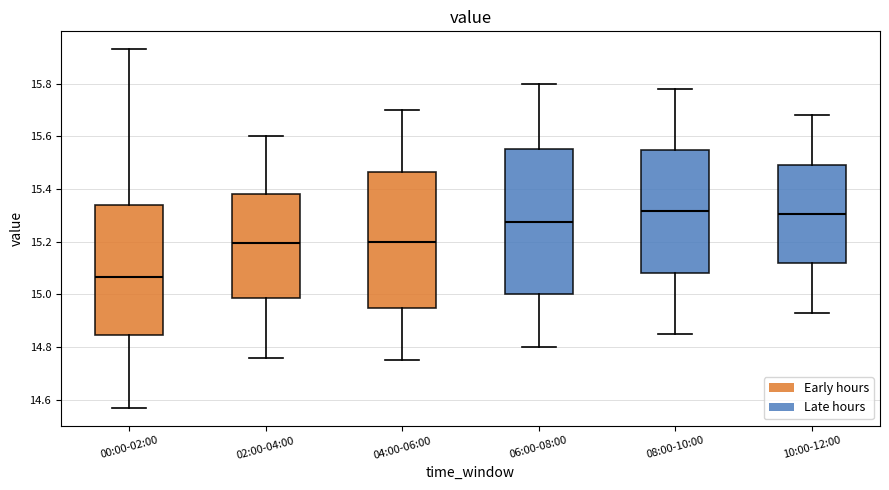

Reading left to right, transcribe this box plot: for each box, give where its median line is, the range the box spans, and where its two whiskers end, as read against the y-axis. The values are not printed on the chart, so give them approximately, as read against the axis.

00:00-02:00: median 15.06, box 14.84 to 15.34, whiskers 14.58 to 15.94
02:00-04:00: median 15.20, box 14.98 to 15.38, whiskers 14.76 to 15.60
04:00-06:00: median 15.20, box 14.96 to 15.46, whiskers 14.76 to 15.70
06:00-08:00: median 15.28, box 15.00 to 15.56, whiskers 14.80 to 15.80
08:00-10:00: median 15.32, box 15.08 to 15.54, whiskers 14.86 to 15.78
10:00-12:00: median 15.30, box 15.12 to 15.50, whiskers 14.94 to 15.68